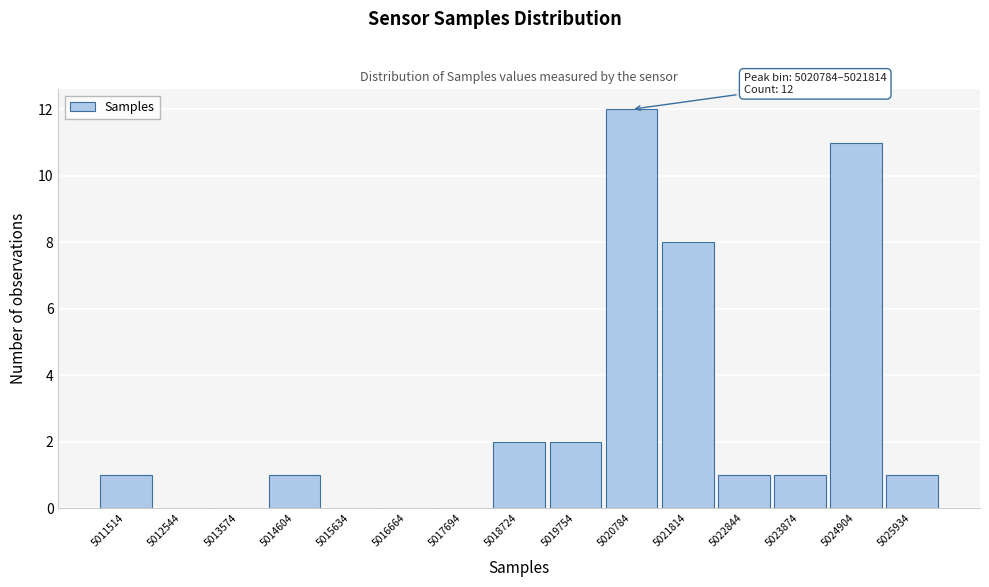

Reading right to left, extract all data points from this chart.

5025934=1	5024904=11	5023874=1	5022844=1	5021814=8	5020784=12	5019754=2	5018724=2	5017694=0	5016664=0	5015634=0	5014604=1	5013574=0	5012544=0	5011514=1